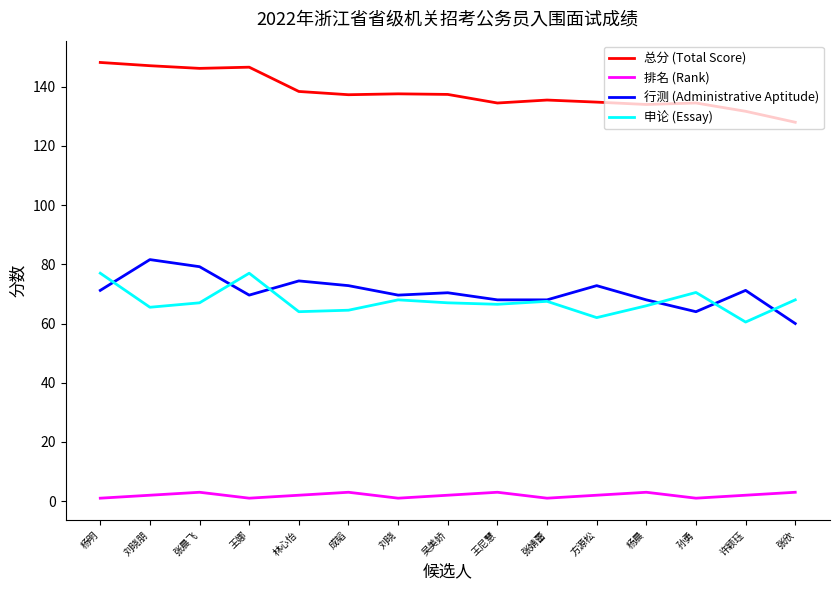

What is the difference between the maximum and minimum values in the 行测 (Administrative Aptitude) series?

21.6